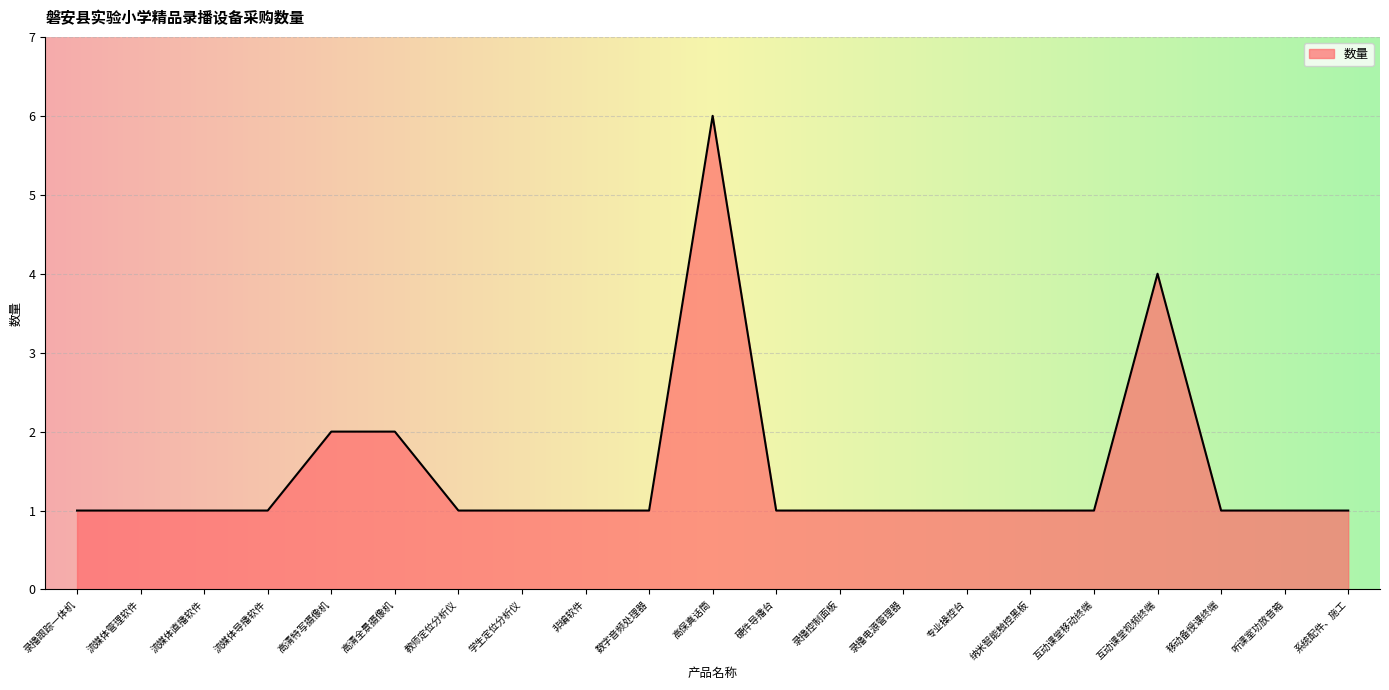

The chart shows a value of 1 at 数字音频处理器. True or false?

True